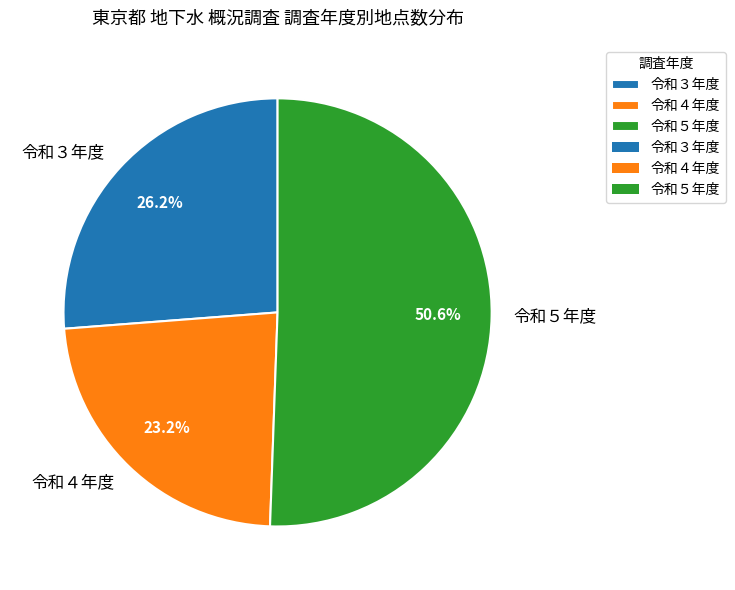

Is the sum of 令和３年度 and 令和４年度 greater than half?

No